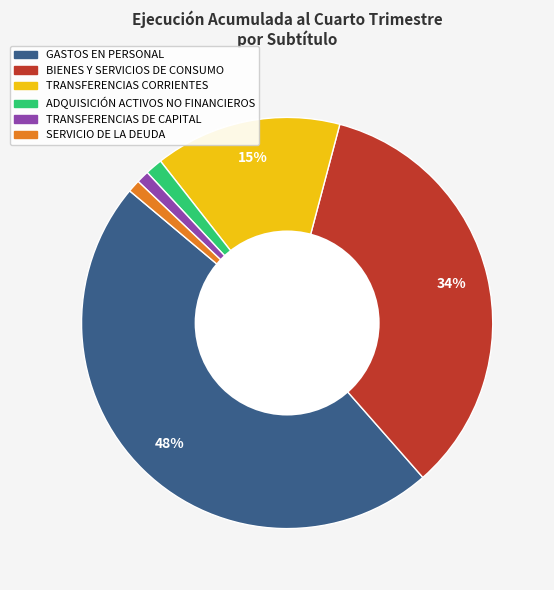

Count the number of slices in the pie.

6